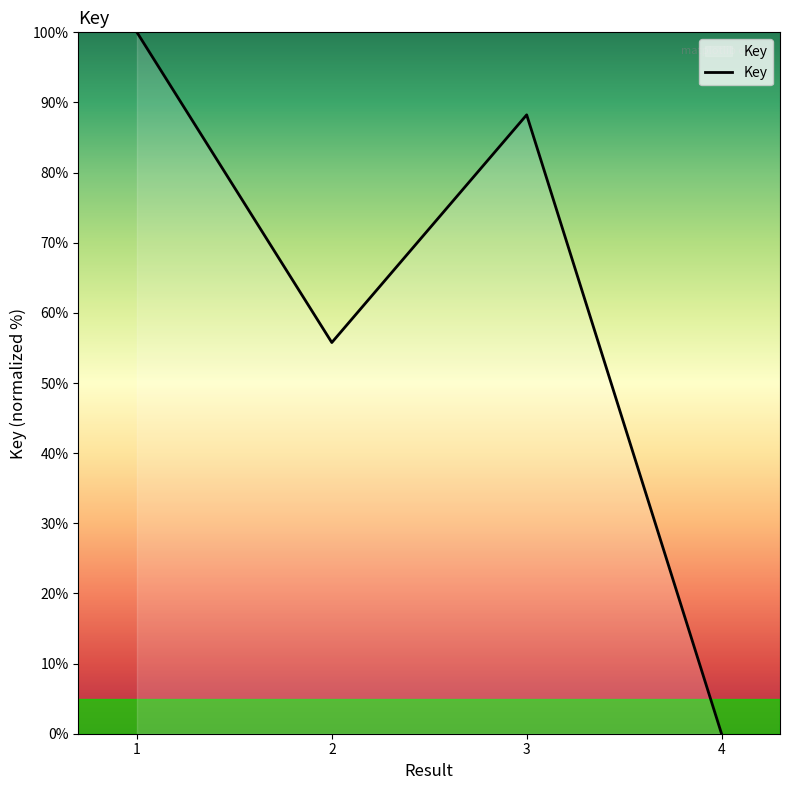

Between 1 and 3, which is larger?

1